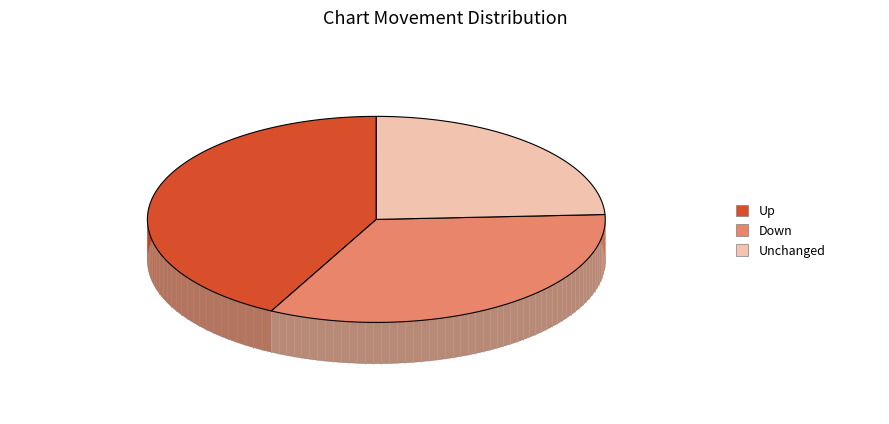

Is the sum of - and up greater than half?

Yes